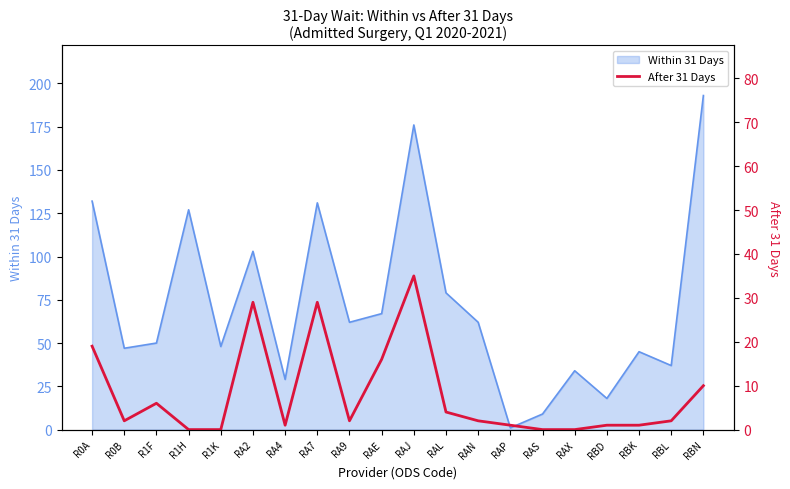

Where is the first local maximum?

R1F